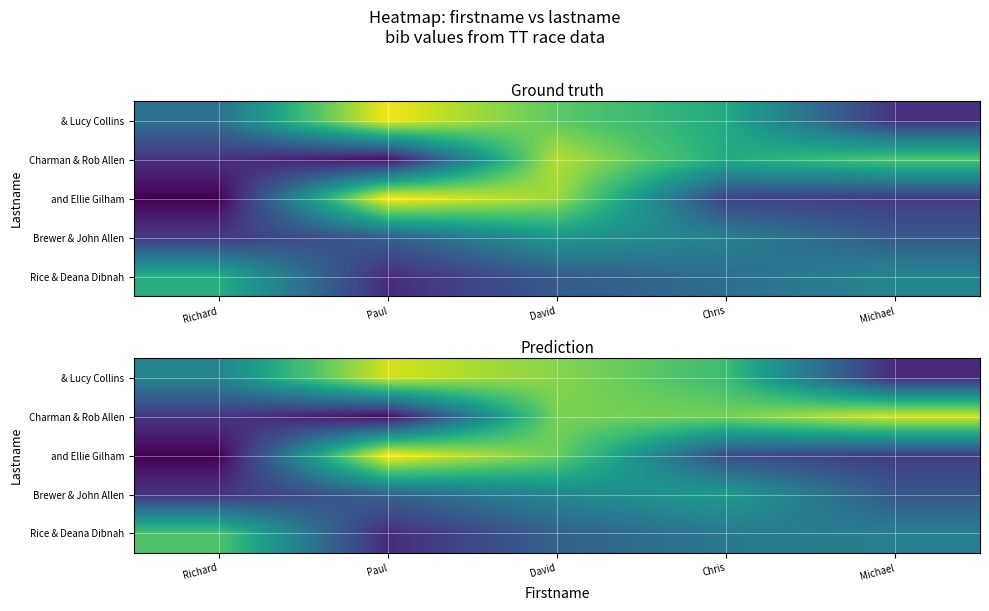

Which series has the widest spread of values?

and Ellie Gilham